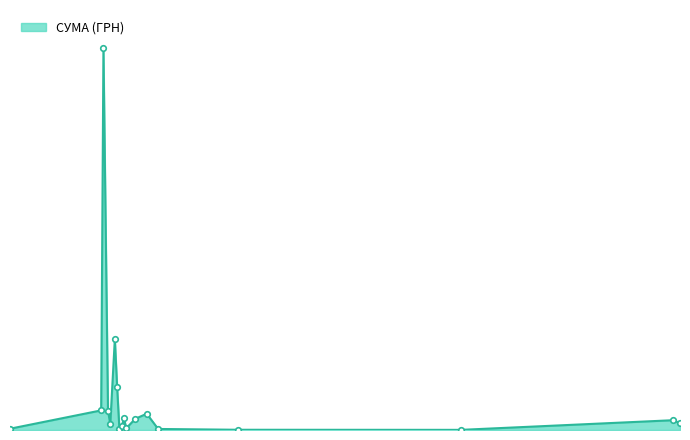

At which category does the data reach its first local peak?

03.04.2016